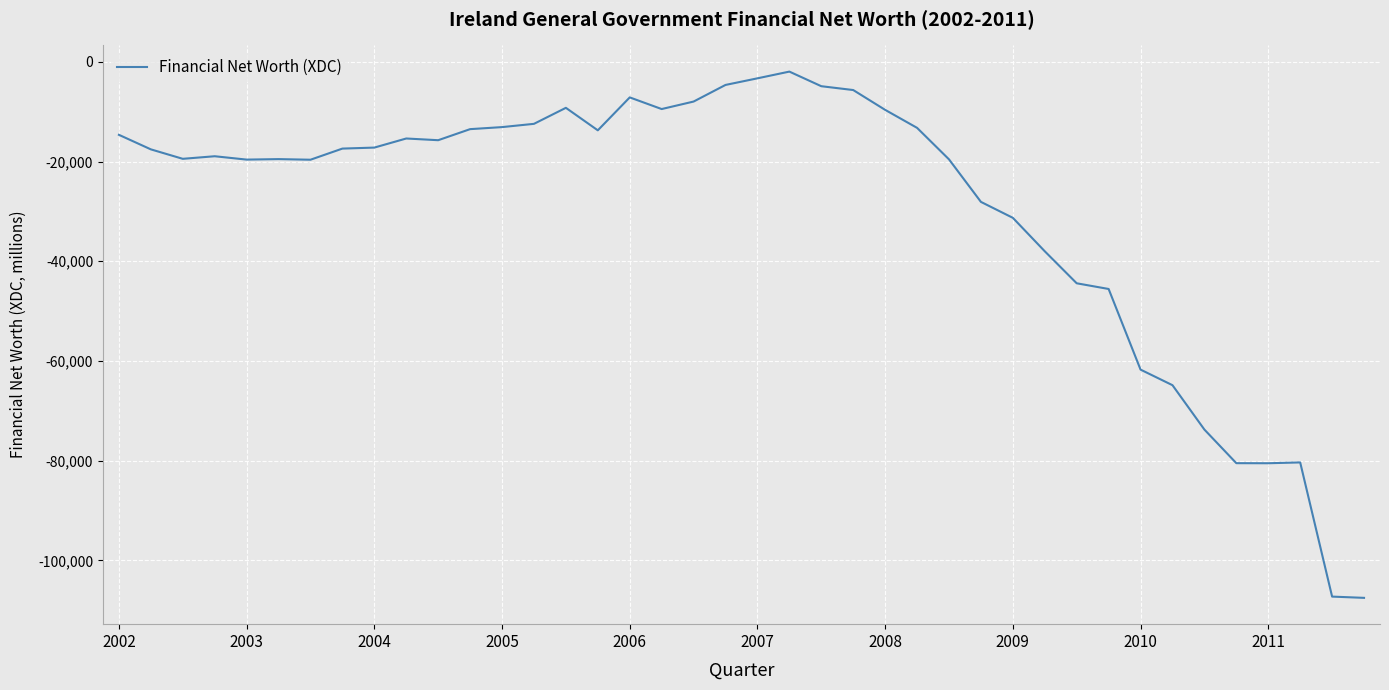

What is the difference between the second highest and second lowest values?

103993